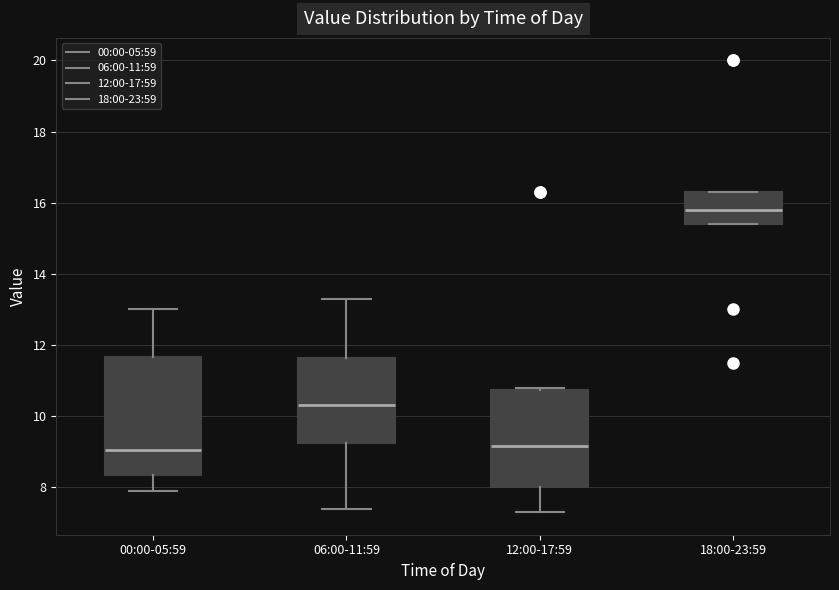

Where is the upper edge of the box for 12:00-17:59 on the y-axis? The values are not printed on the chart, so give them approximately, as read against the axis.

10.8